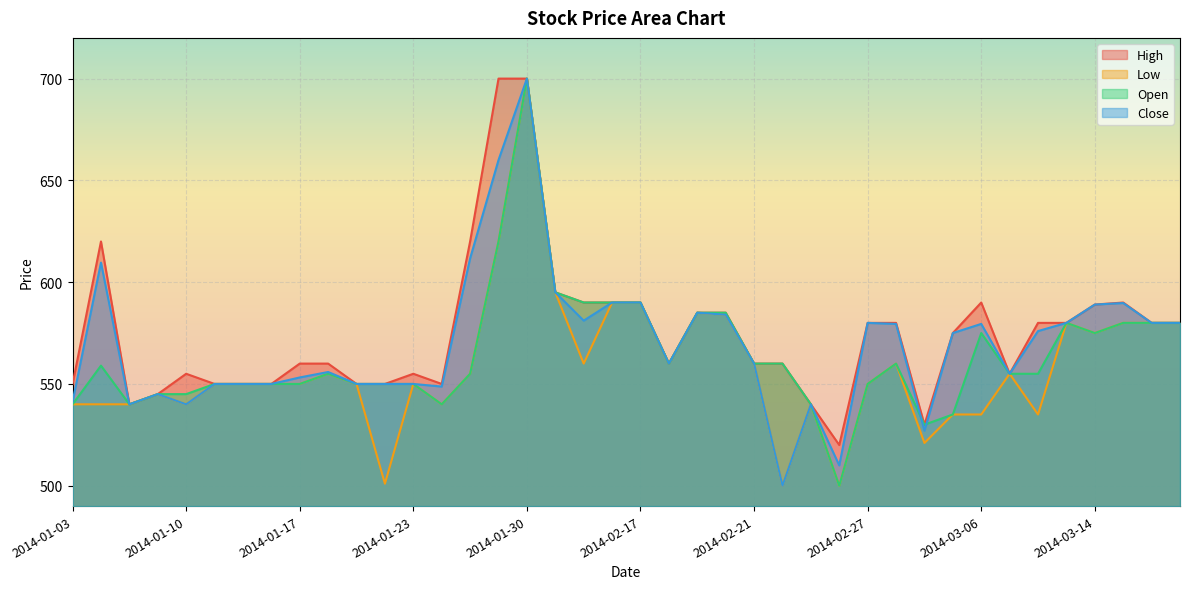

What position from the right is 2014-01-13?

35